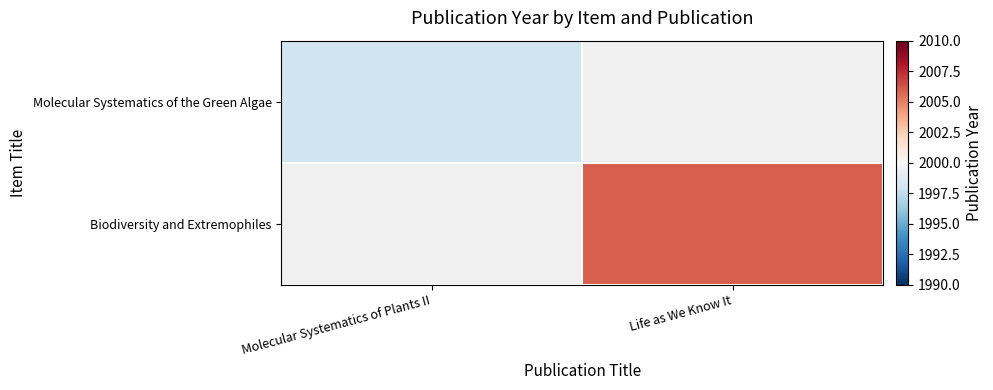

List the series in order of their peak value, lowest first.

Molecular Systematics of the Green Algae, Biodiversity and Extremophiles